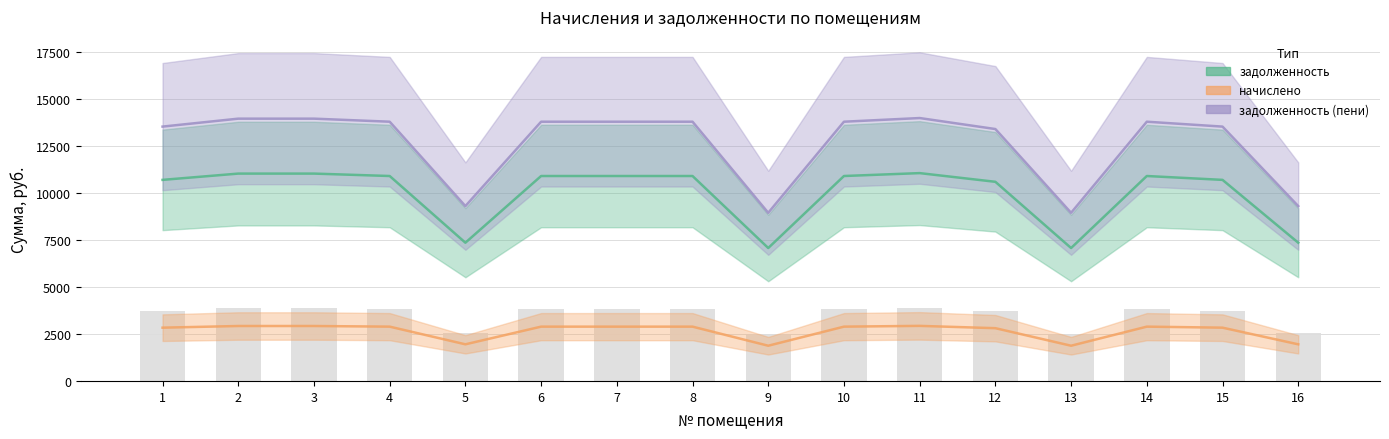

Is it true that задолженность equals 2217.4 at 7?

False